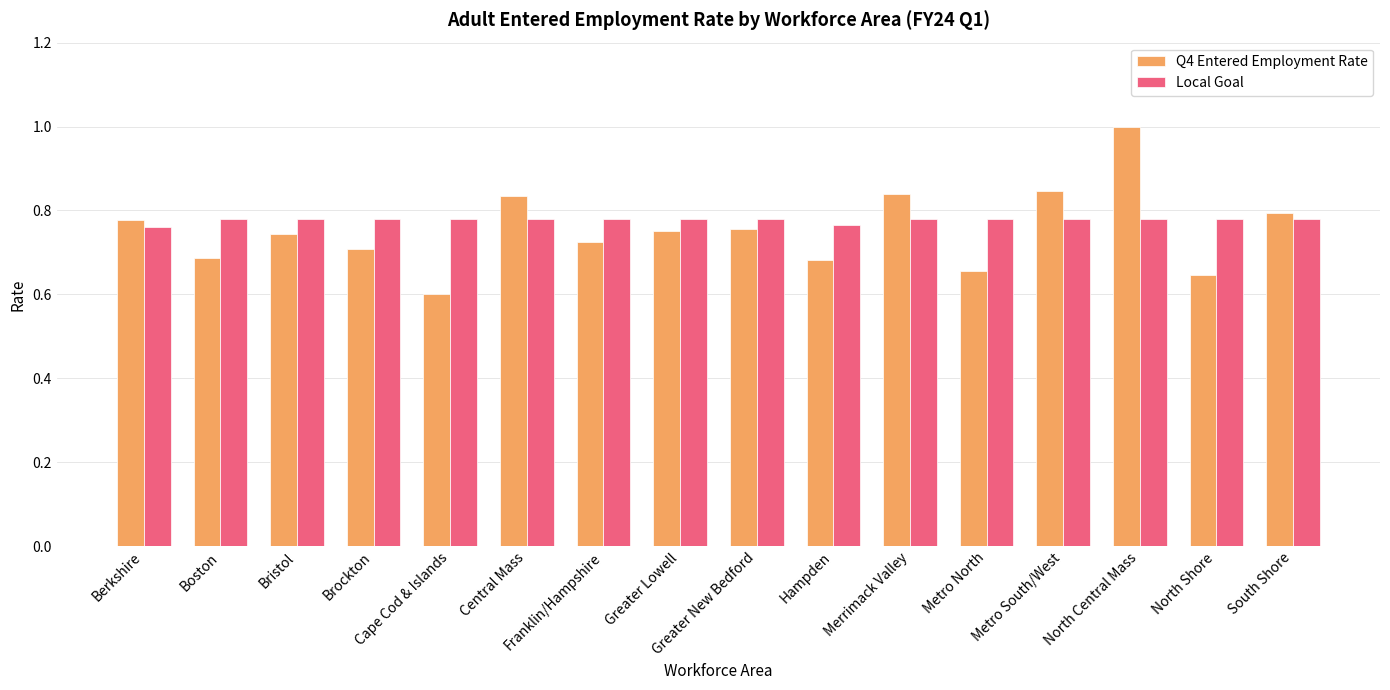

What is the sum of all Local Goal values?

12.4